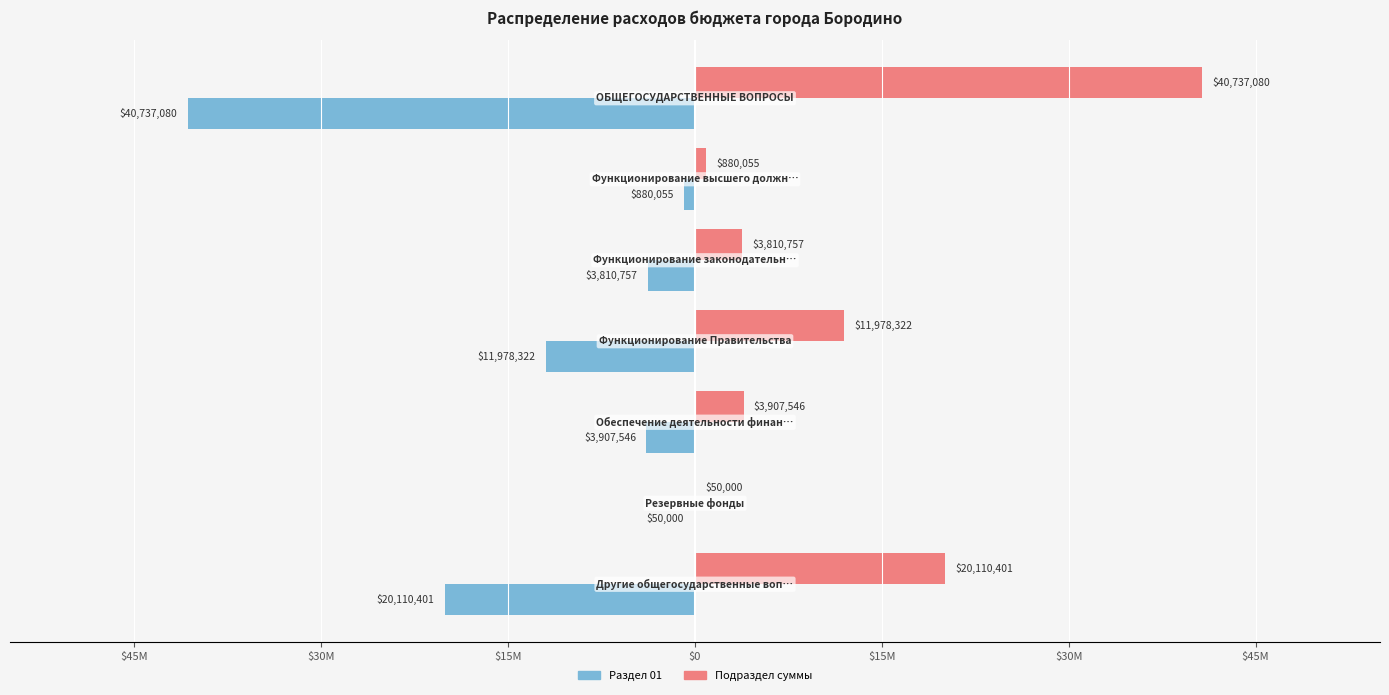

What are all the series names shown in the legend?

Раздел 01, Подраздел суммы